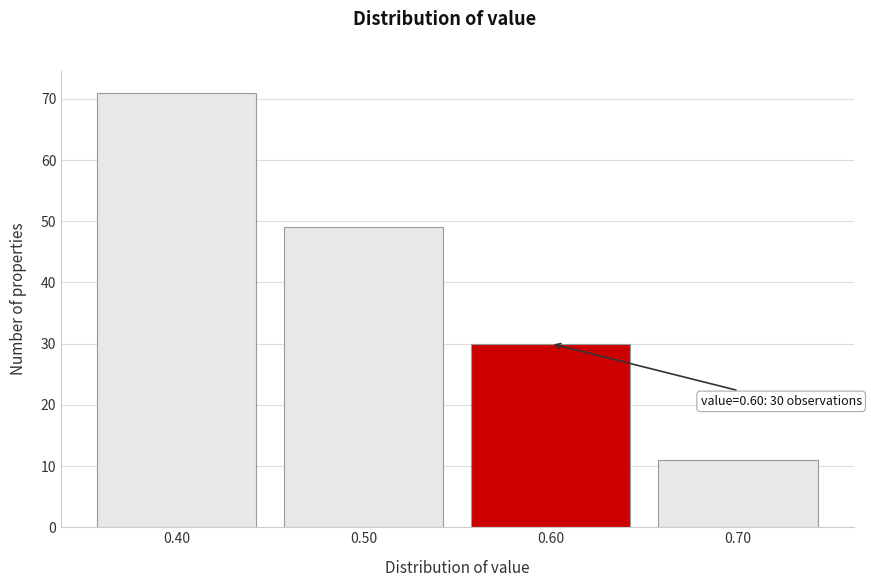

Over which range of the x-axis is the bar tallest?

0.35 to 0.45